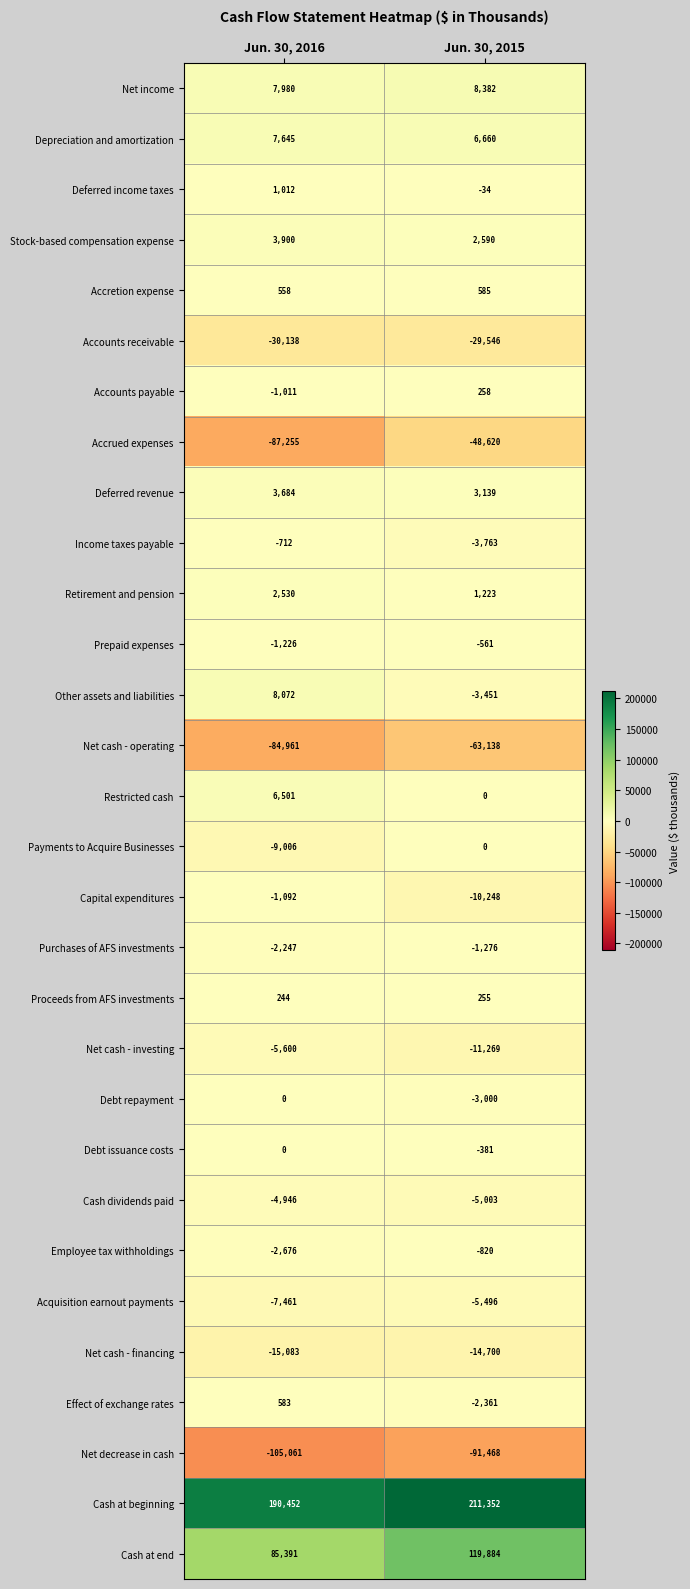

The value of Net income at Jun. 30, 2016 is 7980. True or false?

True